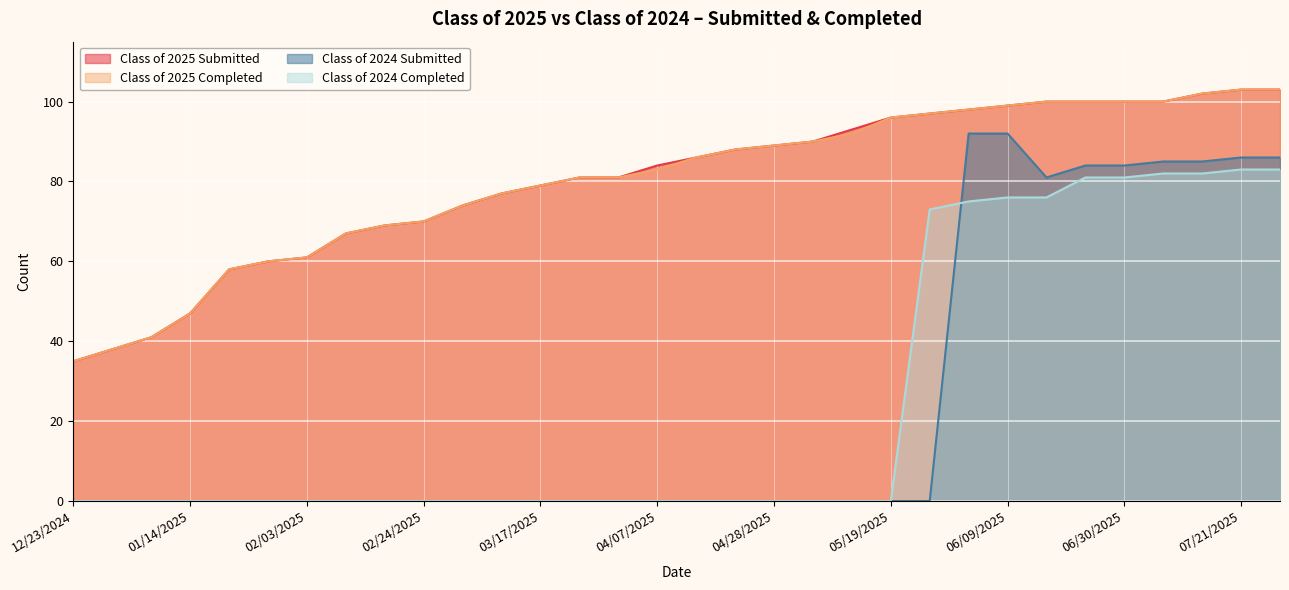

True or false: Class of 2025 Submitted has more than 2 interior local peaks.

False